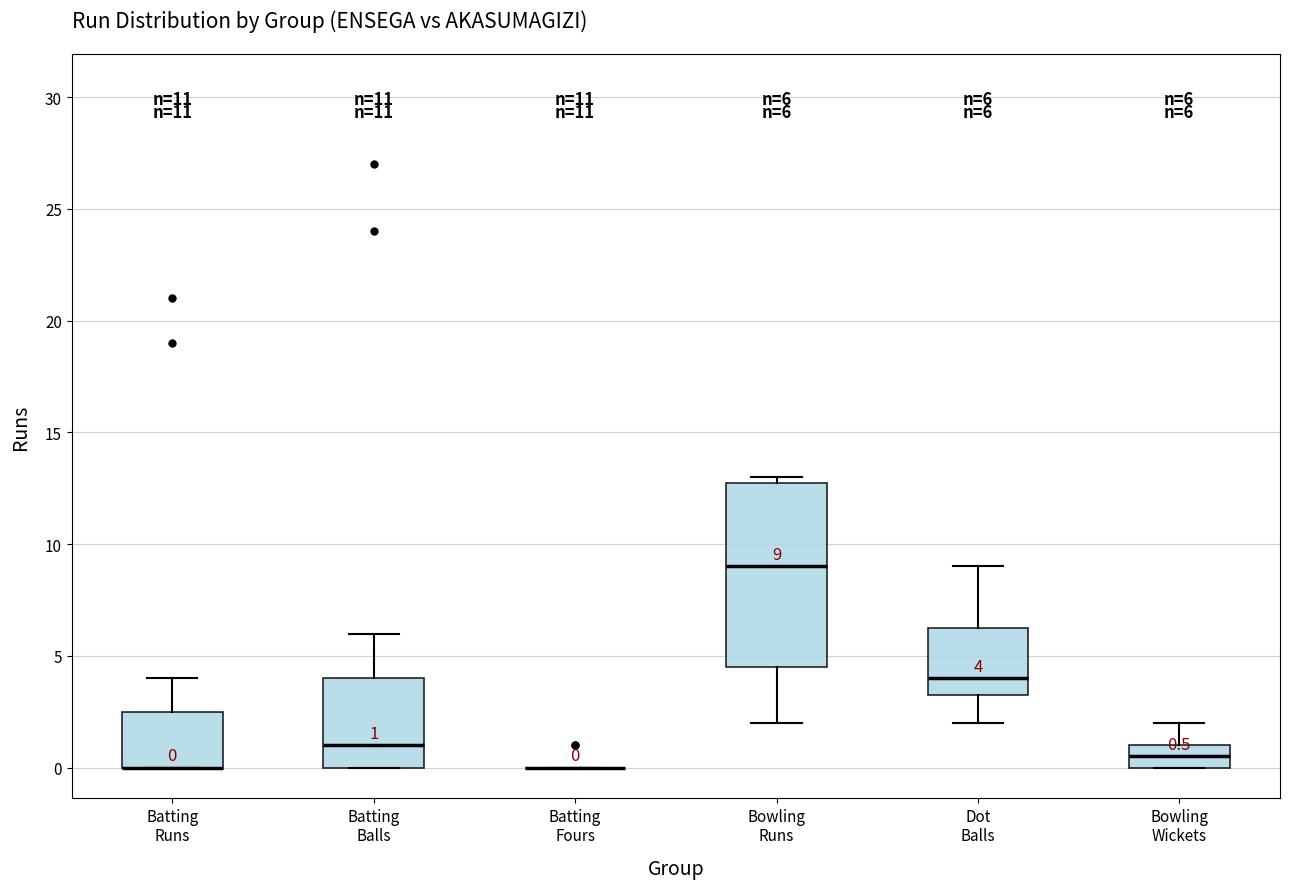

Which box is the tallest, from its lower edge to its upper edge?

Bowling Runs